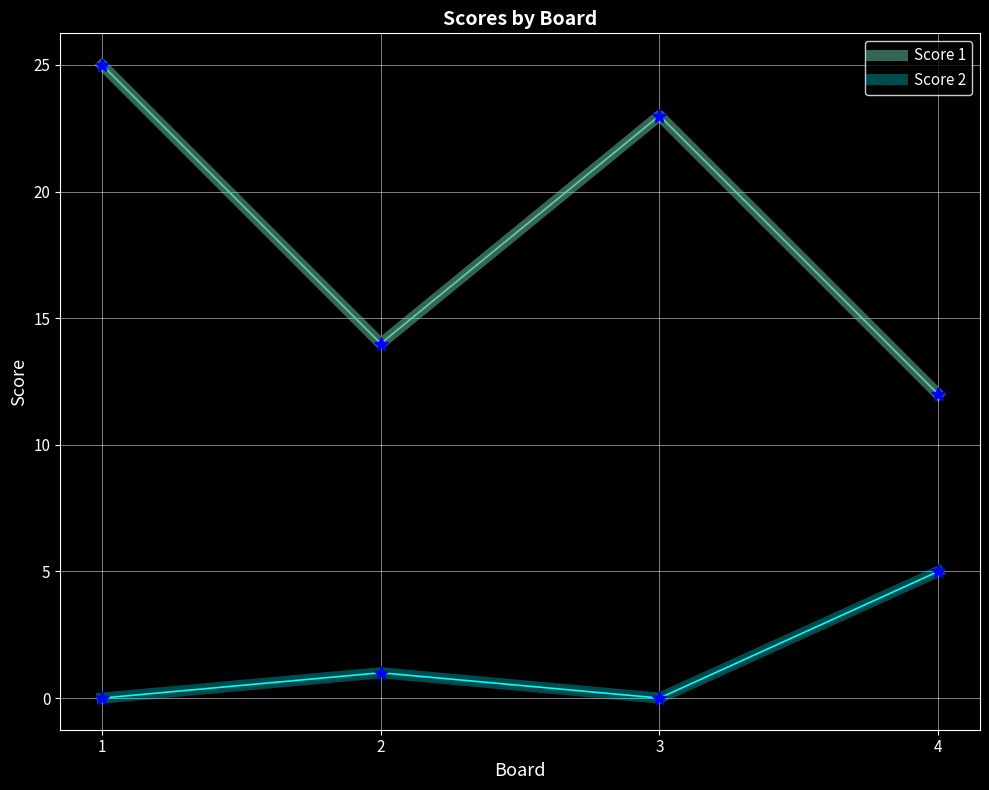

What are all the series names shown in the legend?

Score 1, Score 2